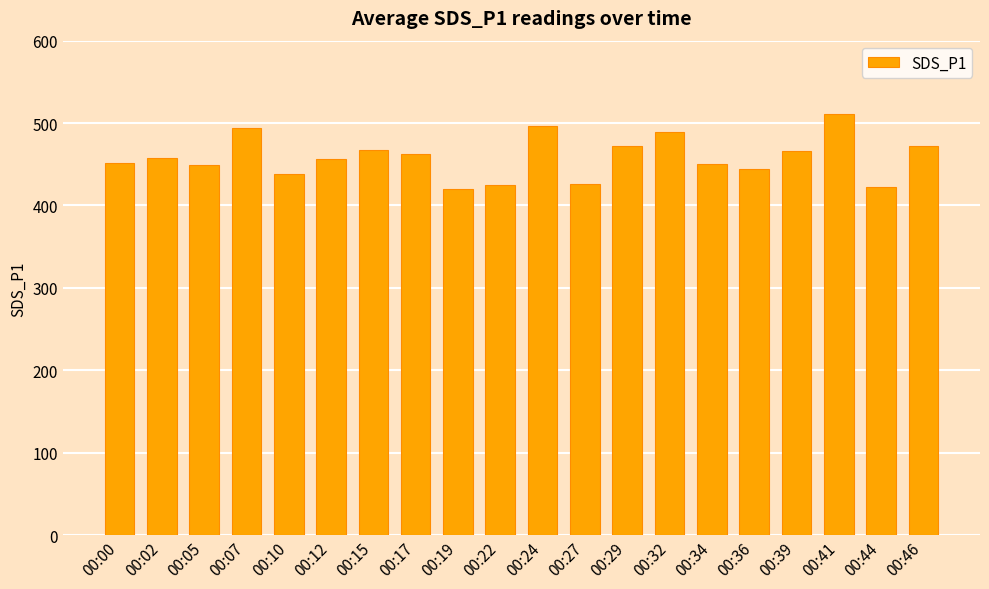

At which label does the data first exceed 457?

00:02